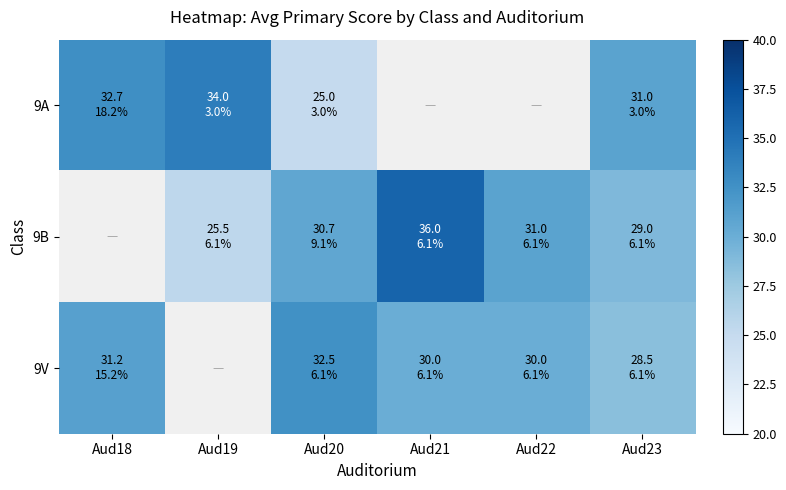

What is the sum of the 9B values at Aud19 and Aud20?

56.2